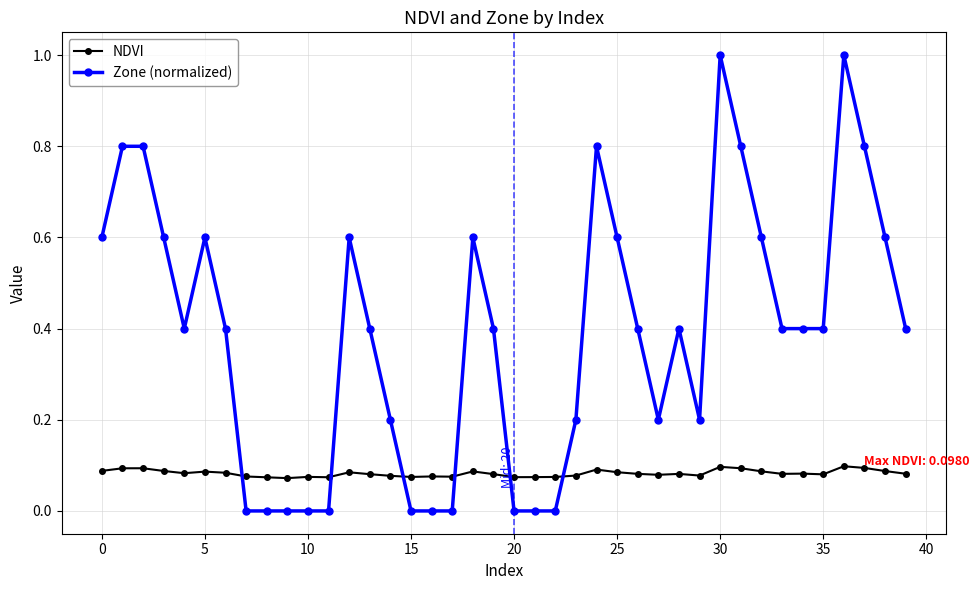

Which series has the largest range (max minus min)?

Zone (normalized)